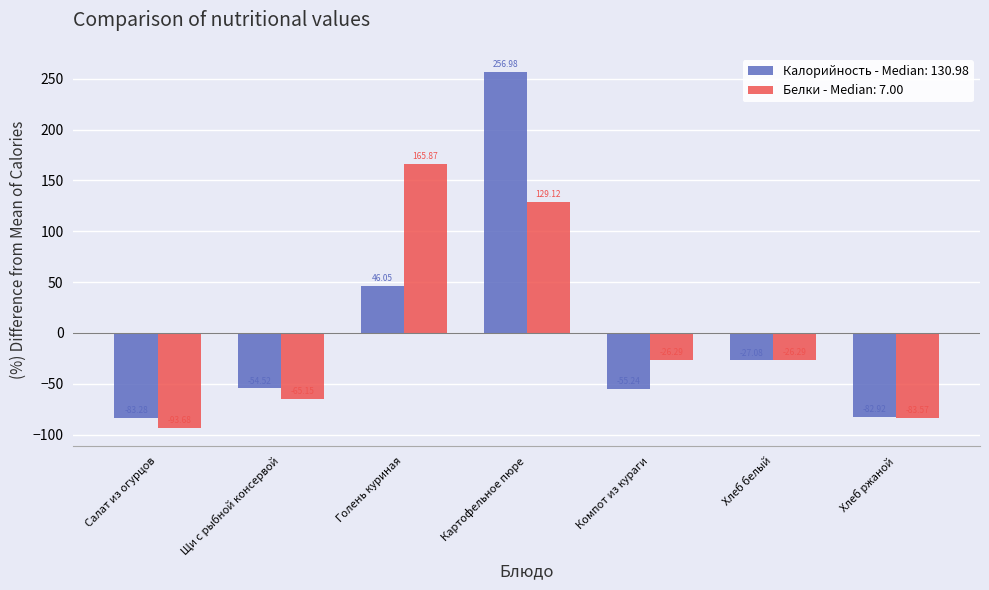

What is the difference between the Калорийность - Median: 130.98 values at Хлеб белый and Щи с рыбной консервой?

27.4